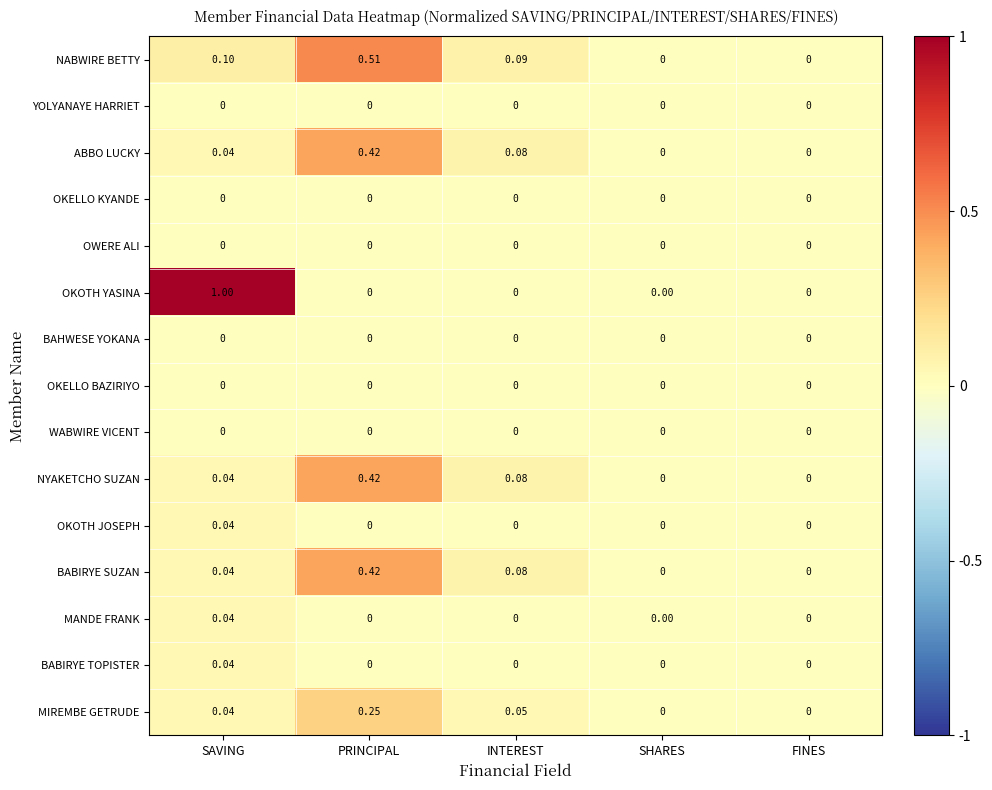

Which category has the highest value across all series?

SAVING